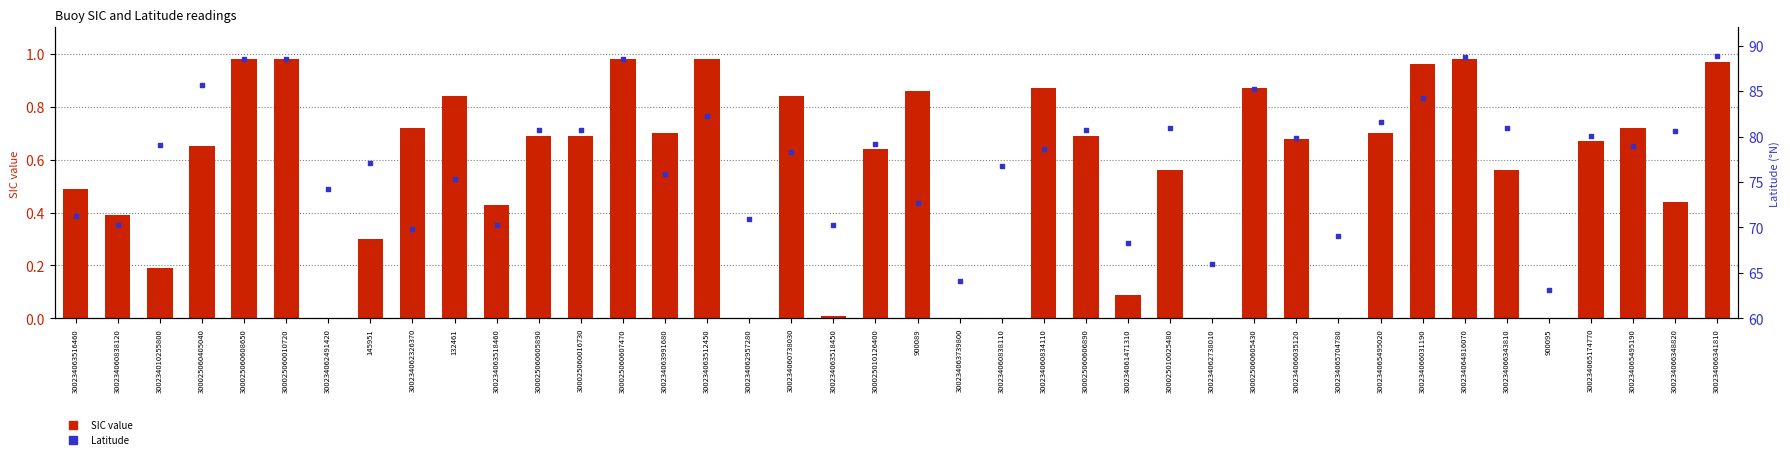

Which series has the largest total across all categories?

Latitude